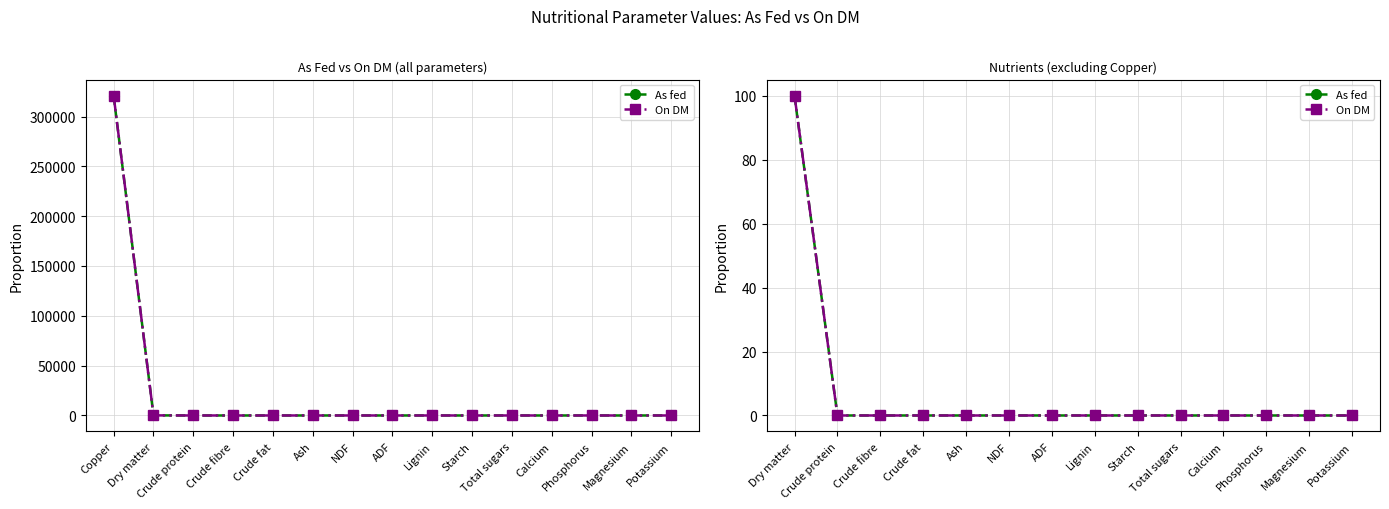

How many lines are shown in the chart?

2